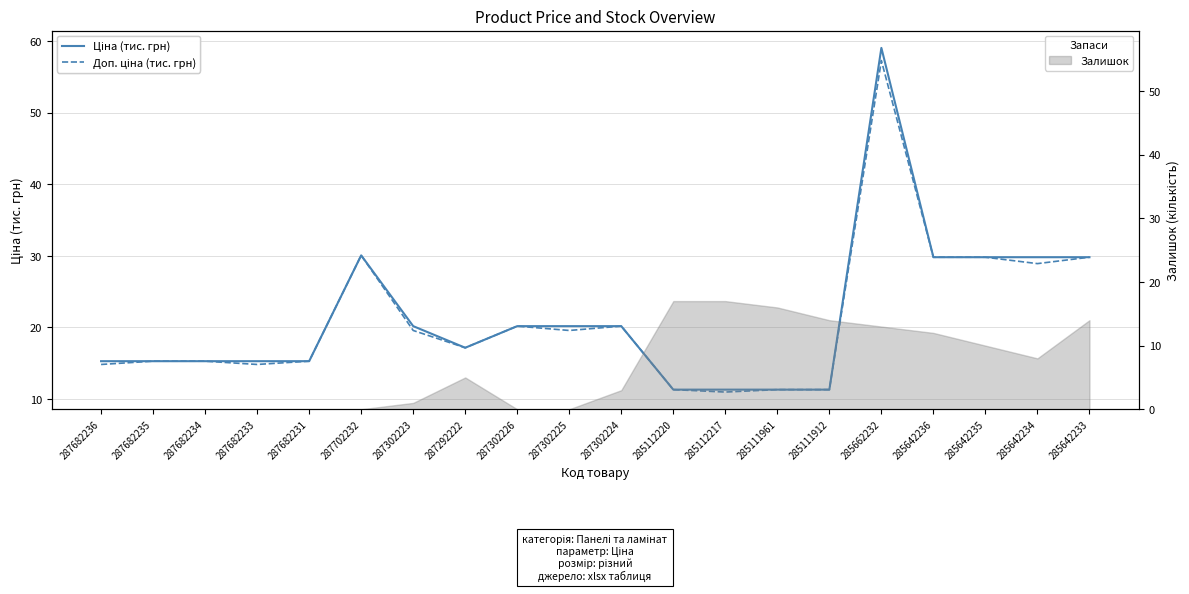

In Доп. ціна (тис. грн), how many points are higher than both neighbors (excluding endpoints)?

4